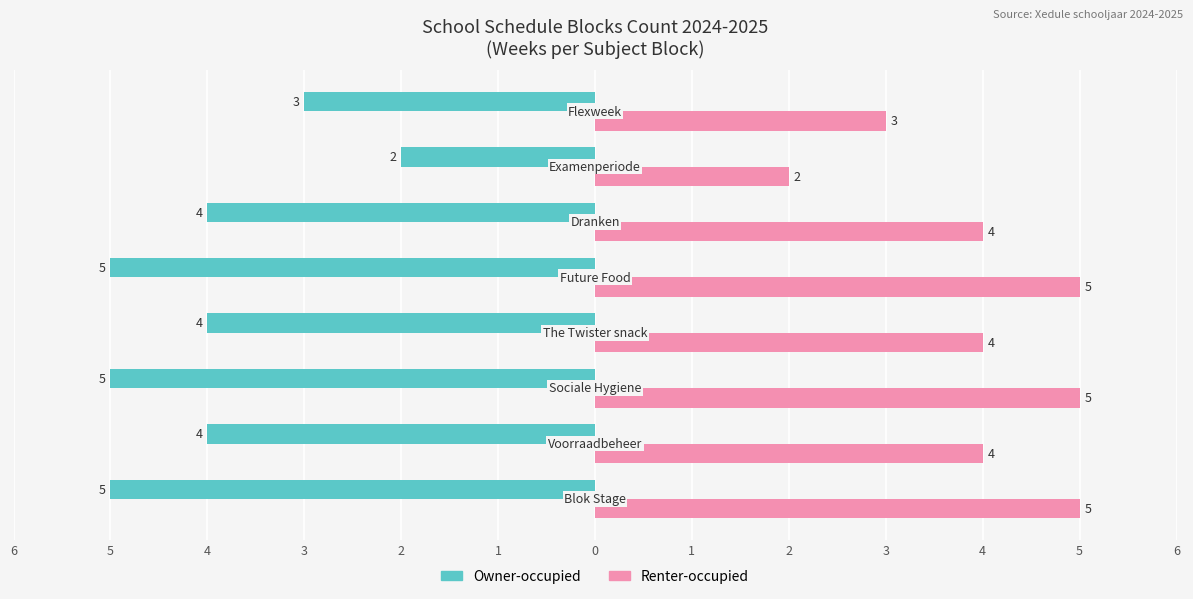

At how many categories does at least one series exceed -4?

8